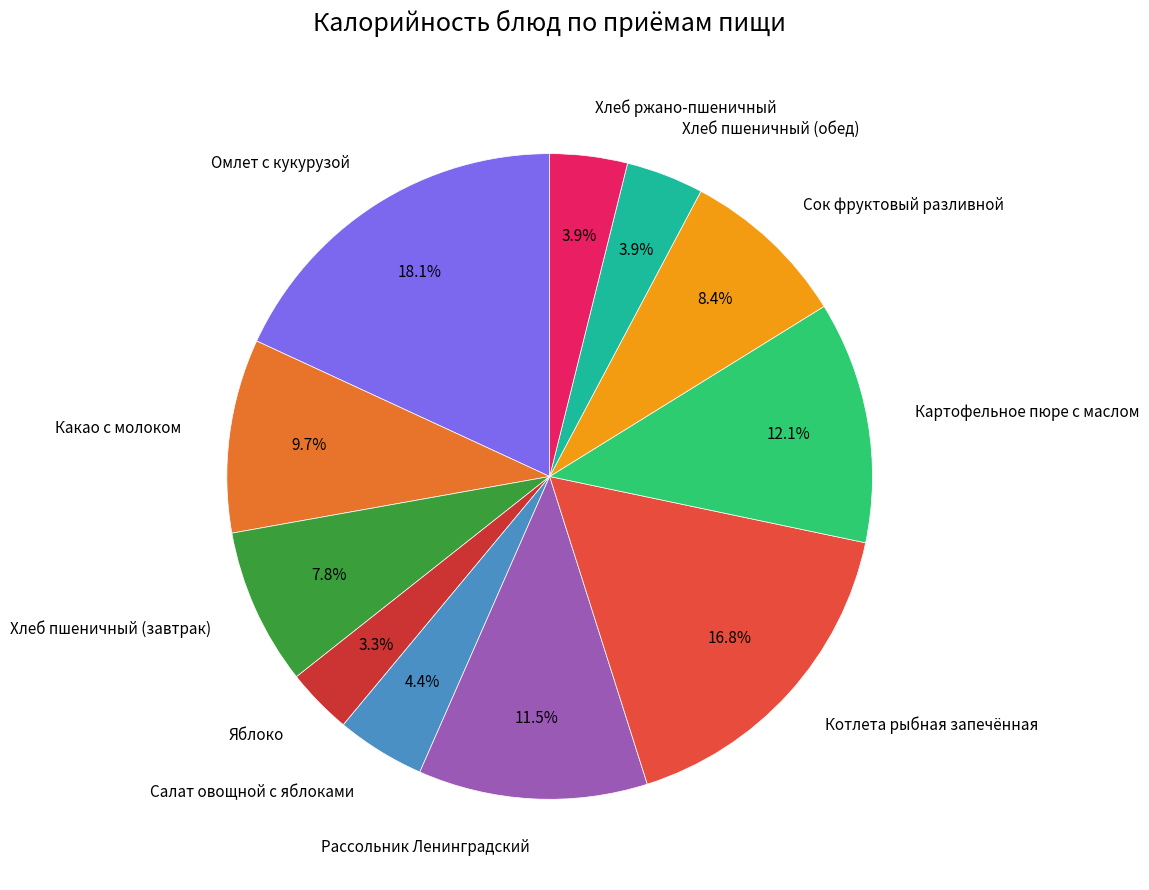

Does any single category account for the majority?

No